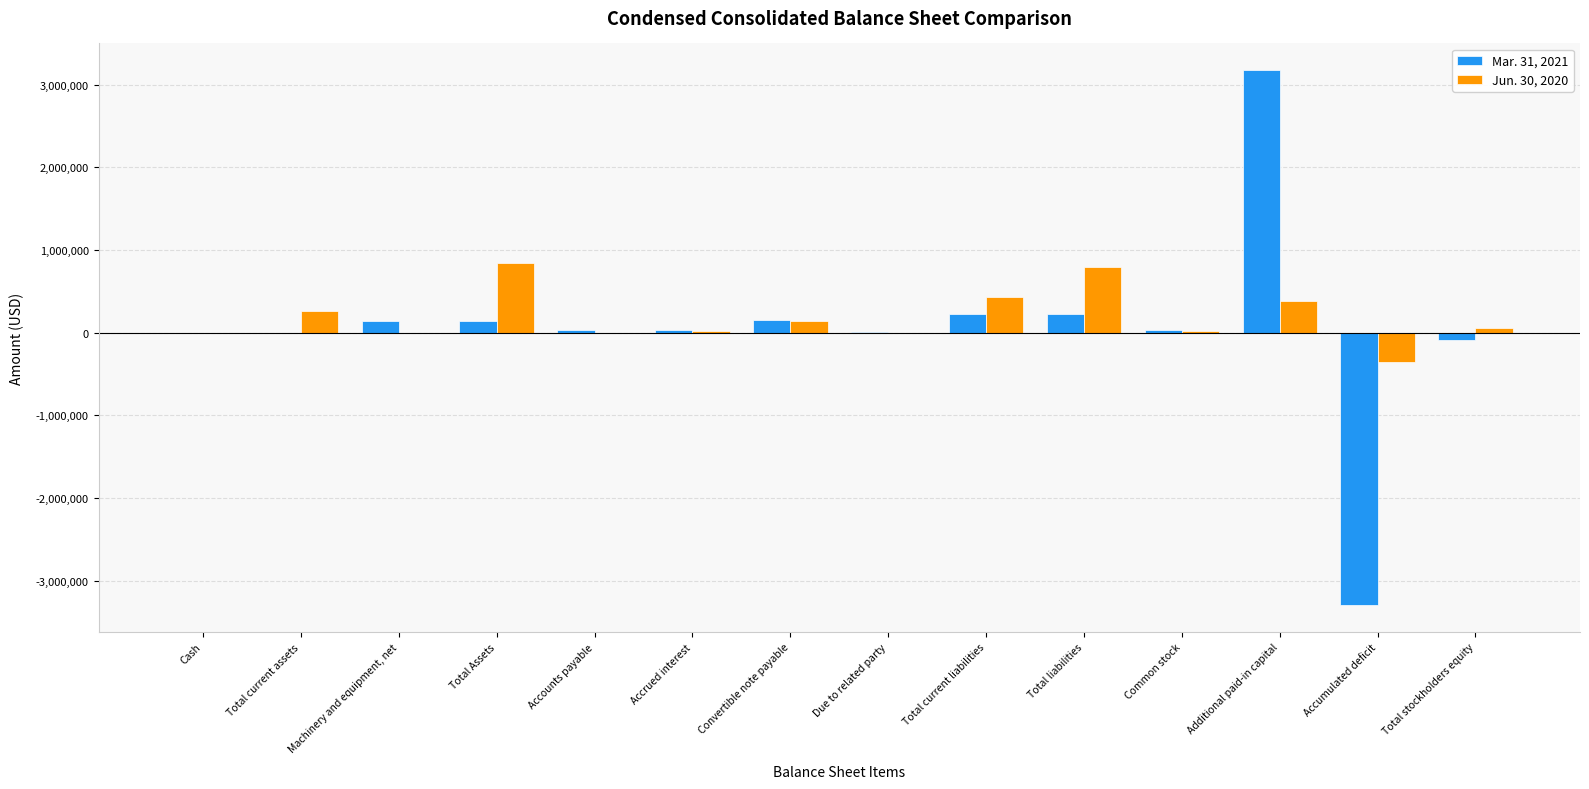

Is it true that Jun. 30, 2020 equals 0 at Due to related party?

True